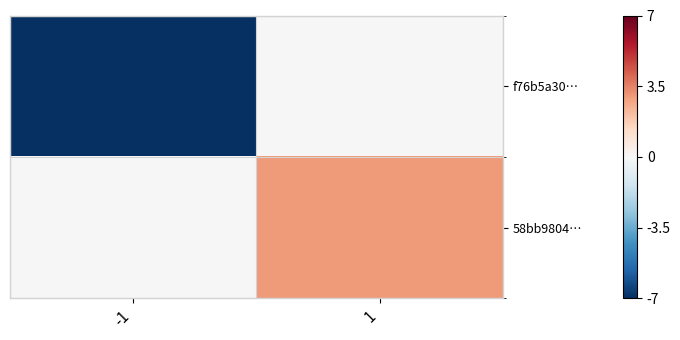

Reading left to right, extract all data points from this chart.

f76b5a30…: -1=-7	1=0
58bb9804…: -1=0	1=3